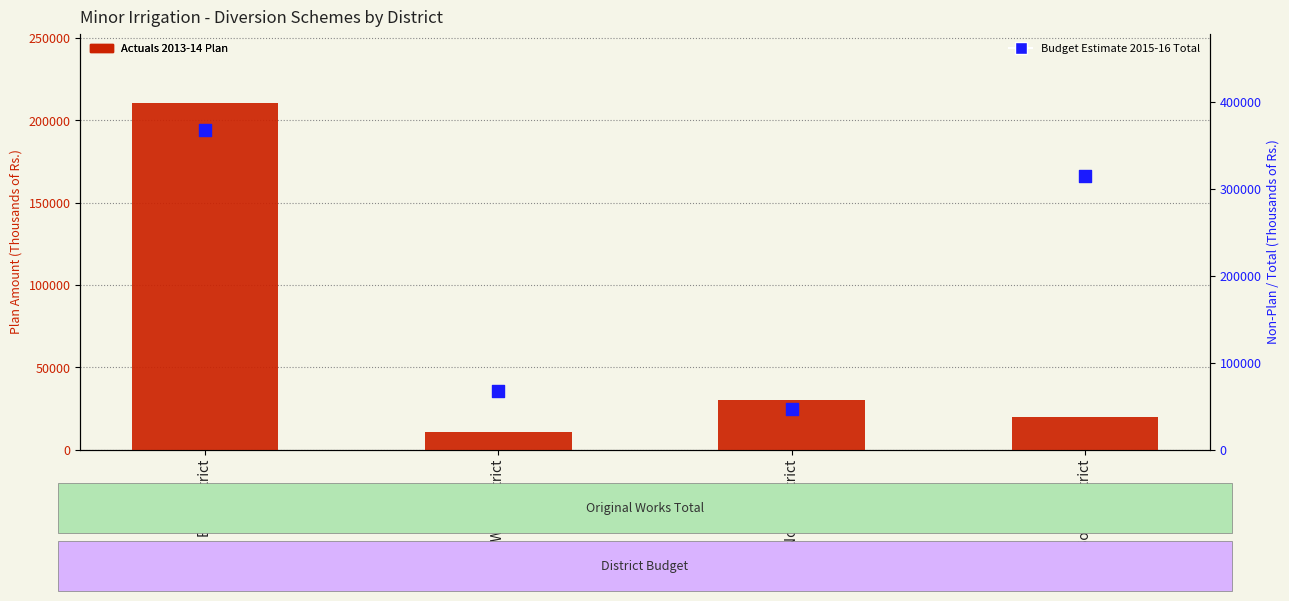

What are all the series names shown in the legend?

Actuals 2013-14 Plan, Budget Estimate 2015-16 Total